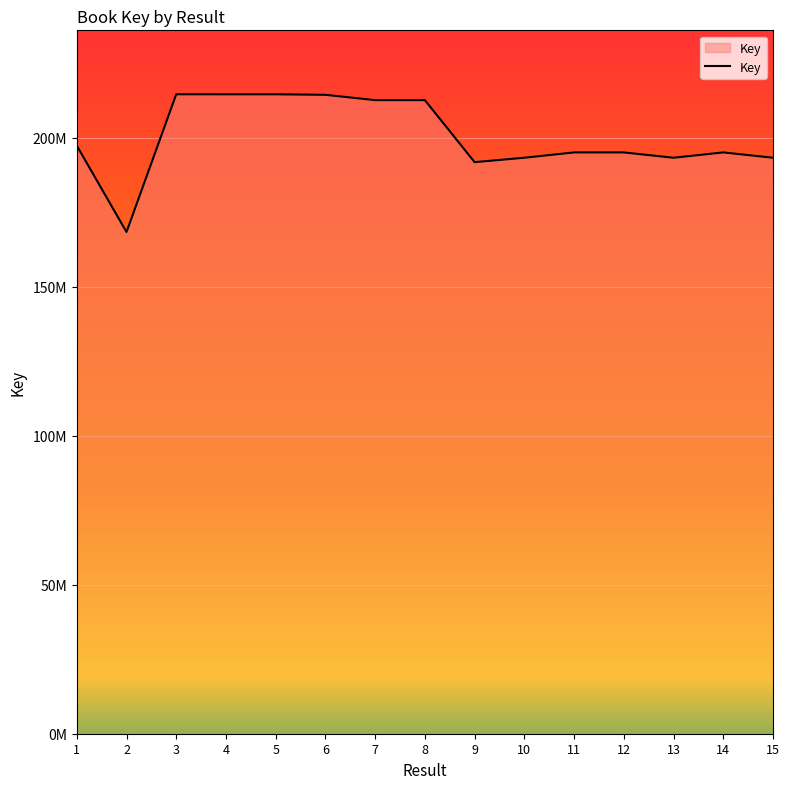

What is the ratio of the value at 14 to the value at 6?

0.9